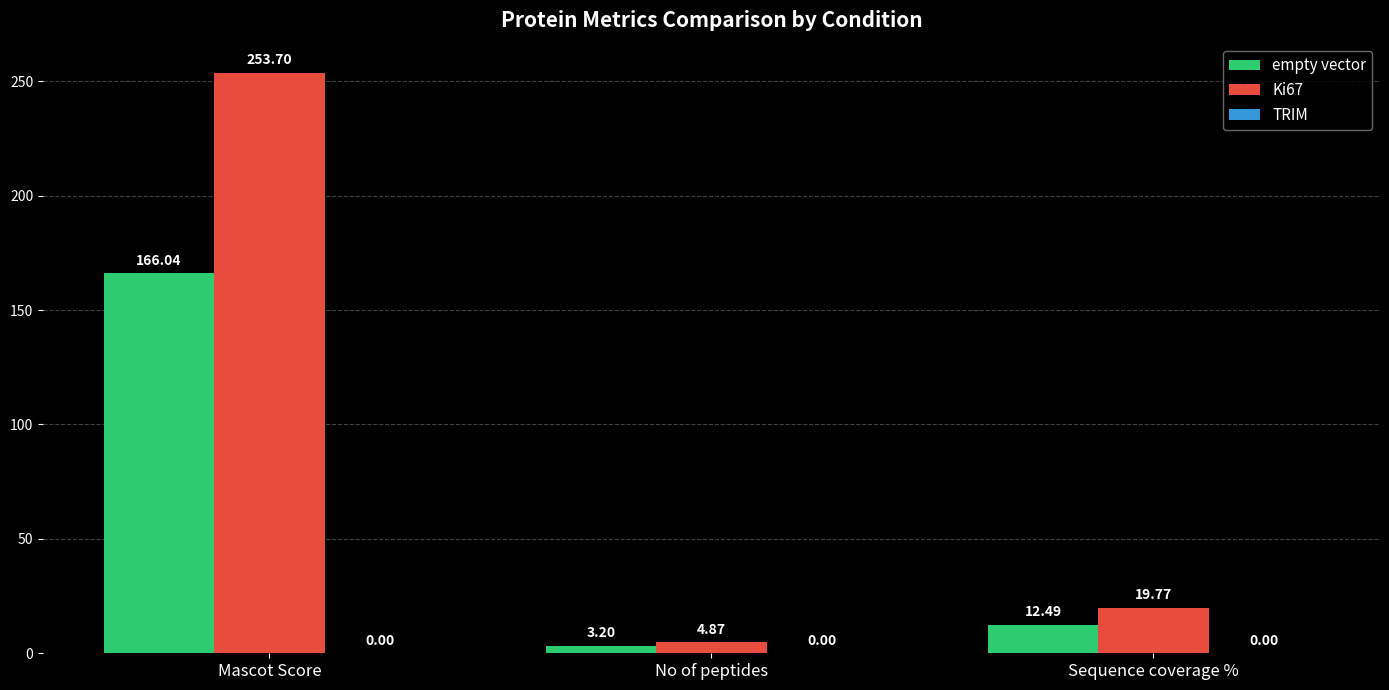

Rank the series by their average value, from highest to lowest.

Ki67, empty vector